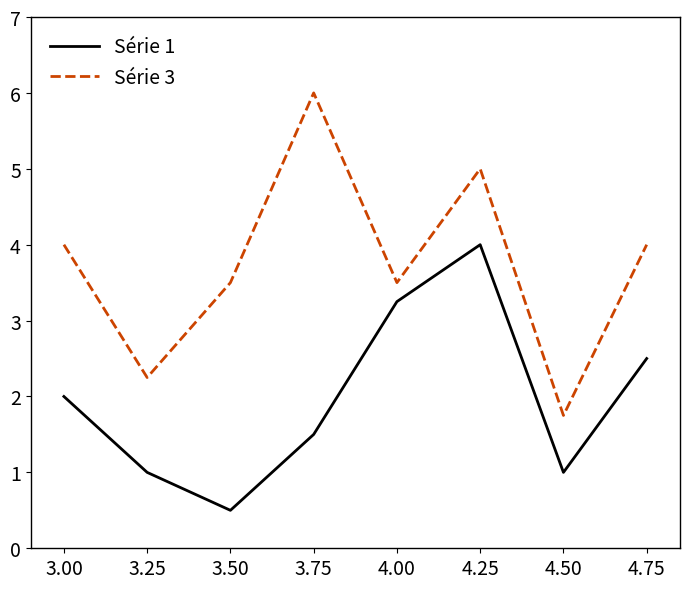

What is the minimum value shown in the chart?

0.5